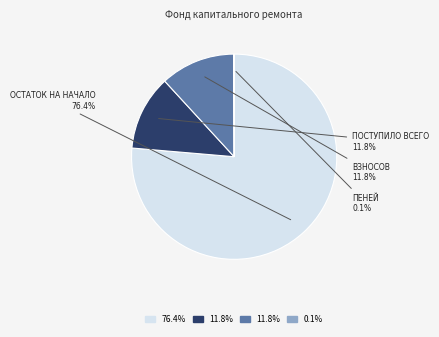

Is there a majority slice in this chart?

Yes